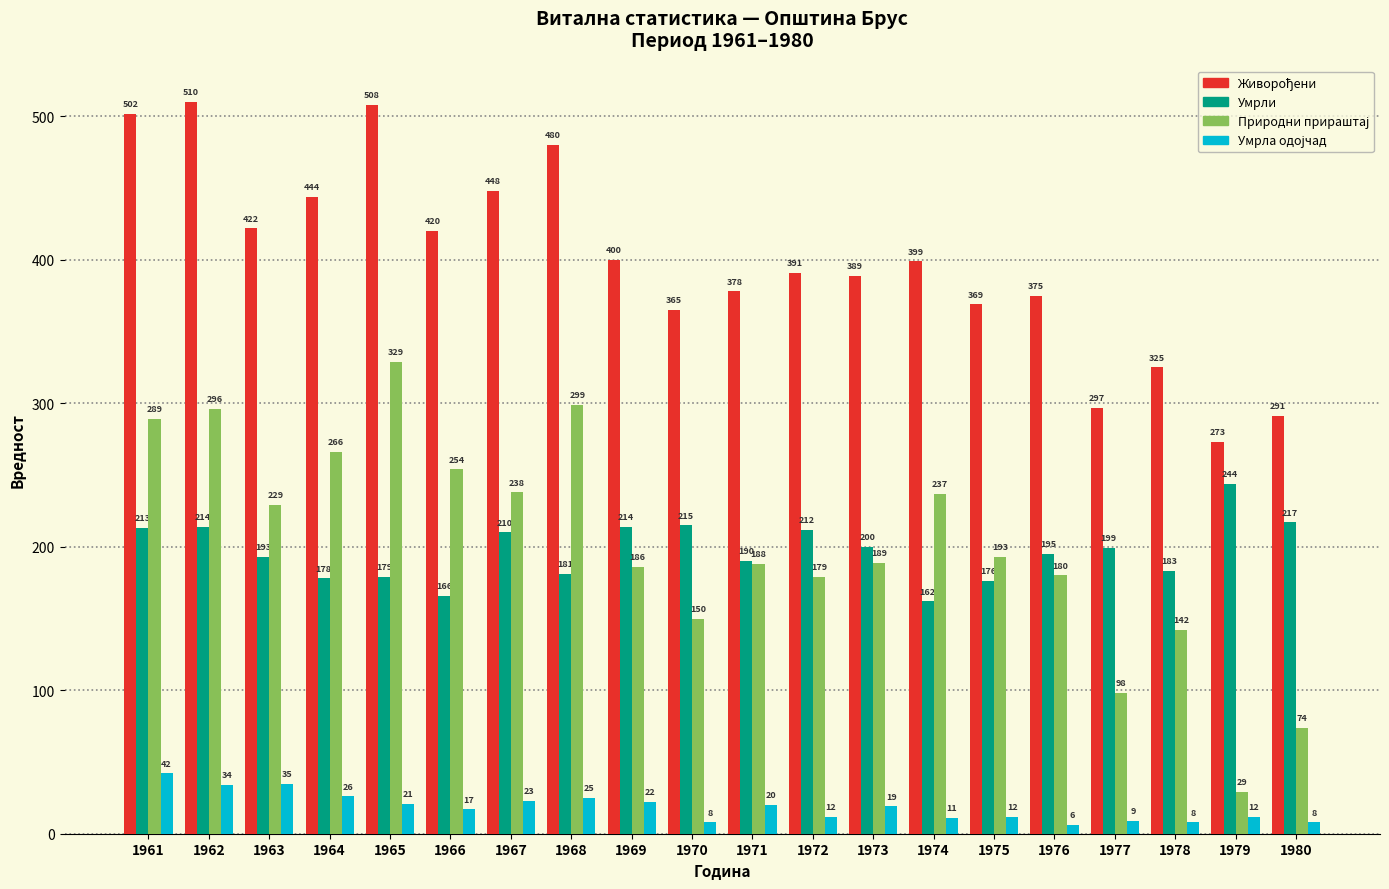

What is the maximum value shown in the chart?

510